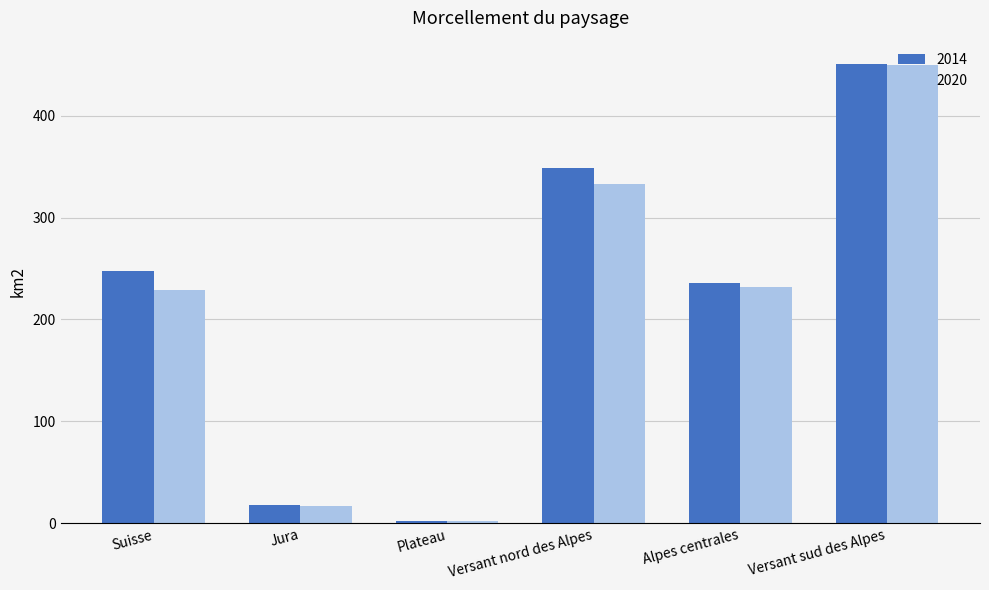

What is the total value across all series at Versant sud des Alpes?

900.1